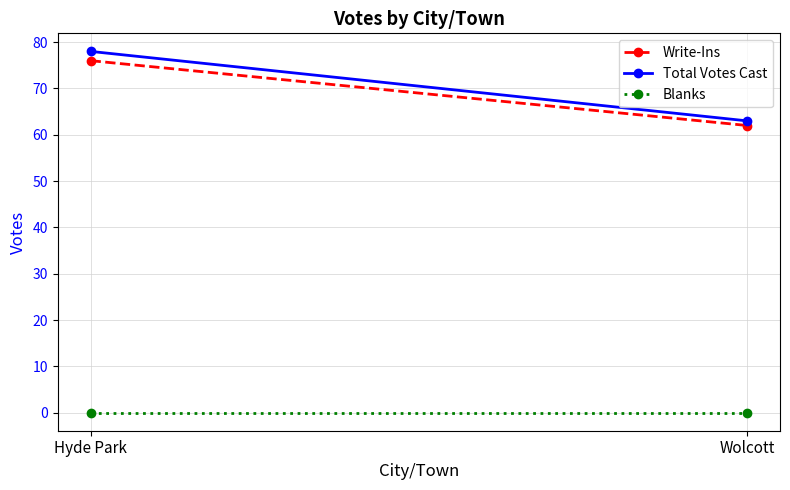

Which has a higher value, Wolcott or Hyde Park?

Hyde Park